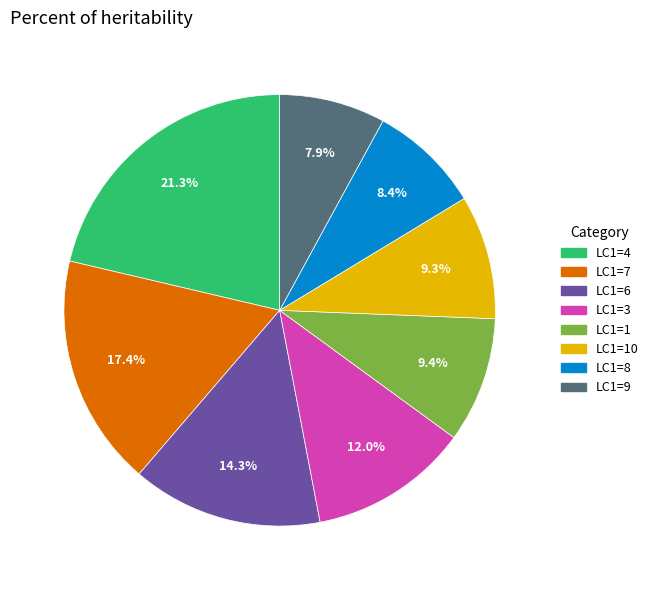

Is there a majority slice in this chart?

No